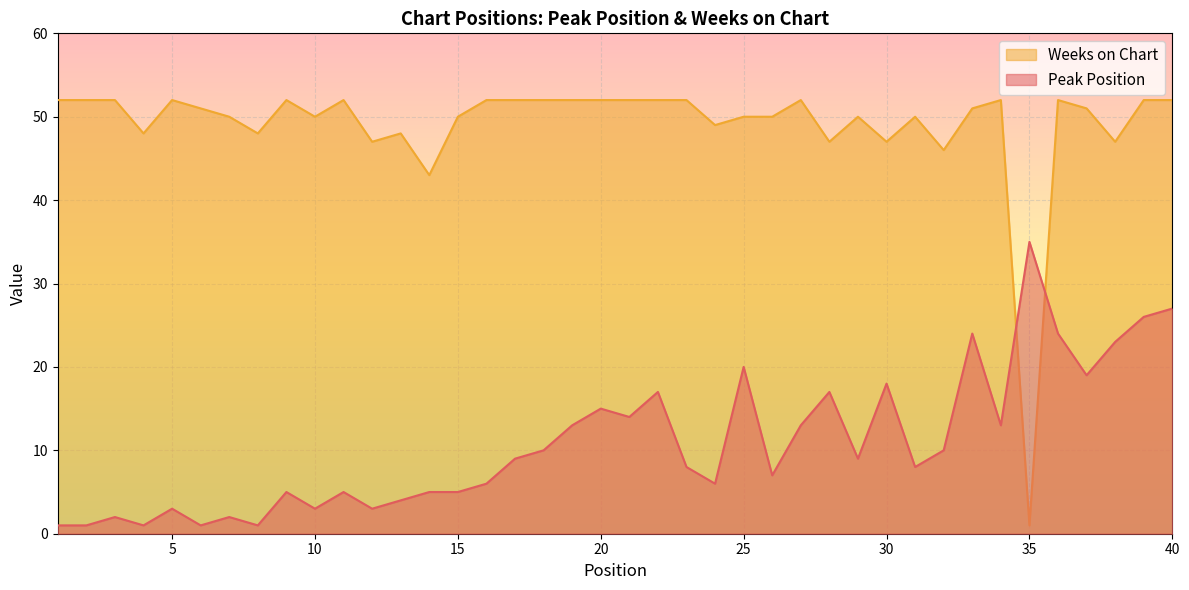

Where is the first local minimum for Weeks on Chart?

4